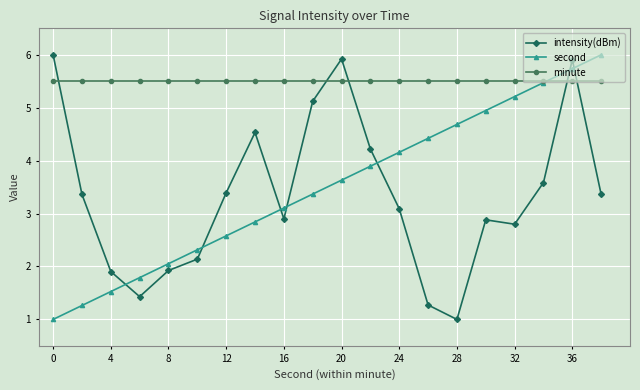

Reading right to left, extract all data points from this chart.

intensity(dBm): 3.4	5.9	3.6	2.8	2.9	1.0	1.3	3.1	4.2	5.9	5.1	2.9	4.5	3.4	2.1	1.9	1.4	1.9	3.4	6.0
second: 6.0	5.7	5.5	5.2	4.9	4.7	4.4	4.2	3.9	3.6	3.4	3.1	2.8	2.6	2.3	2.1	1.8	1.5	1.3	1.0
minute: 5.5	5.5	5.5	5.5	5.5	5.5	5.5	5.5	5.5	5.5	5.5	5.5	5.5	5.5	5.5	5.5	5.5	5.5	5.5	5.5